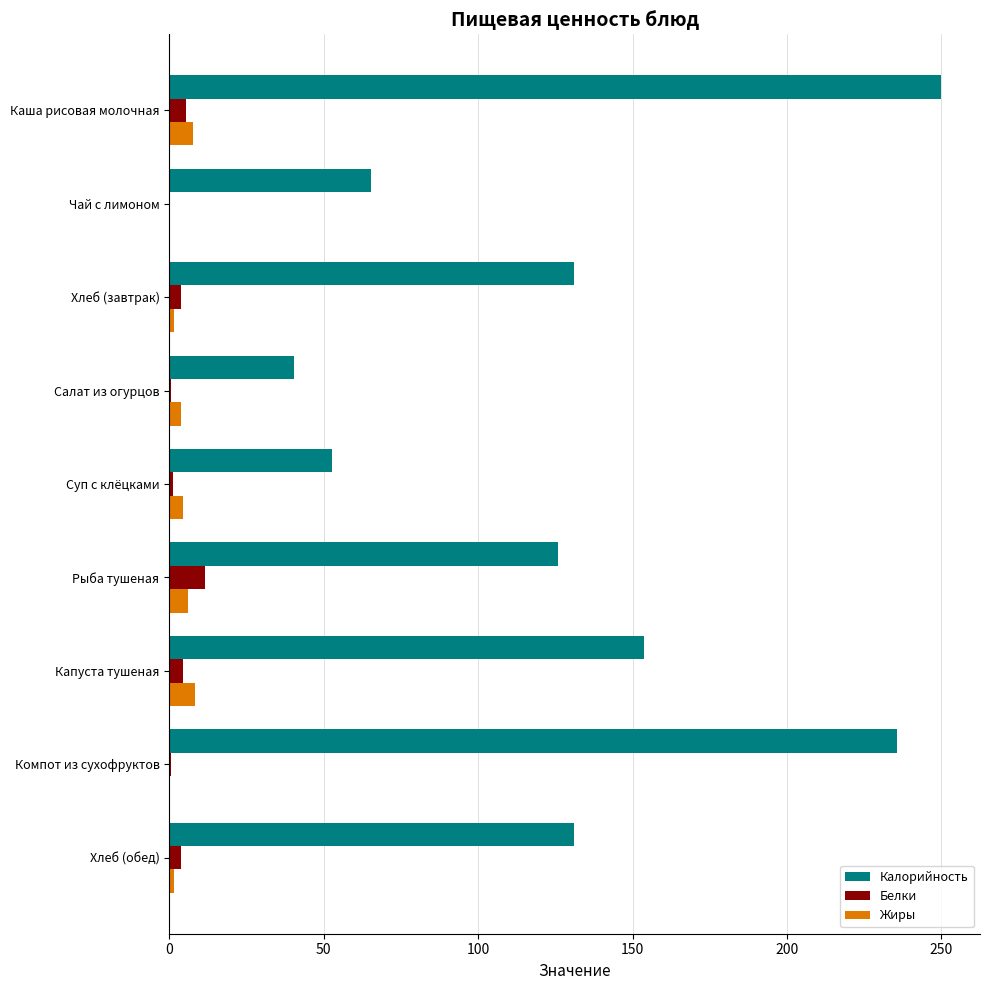

What is the approximate value of Белки at Каша рисовая молочная?

5.5